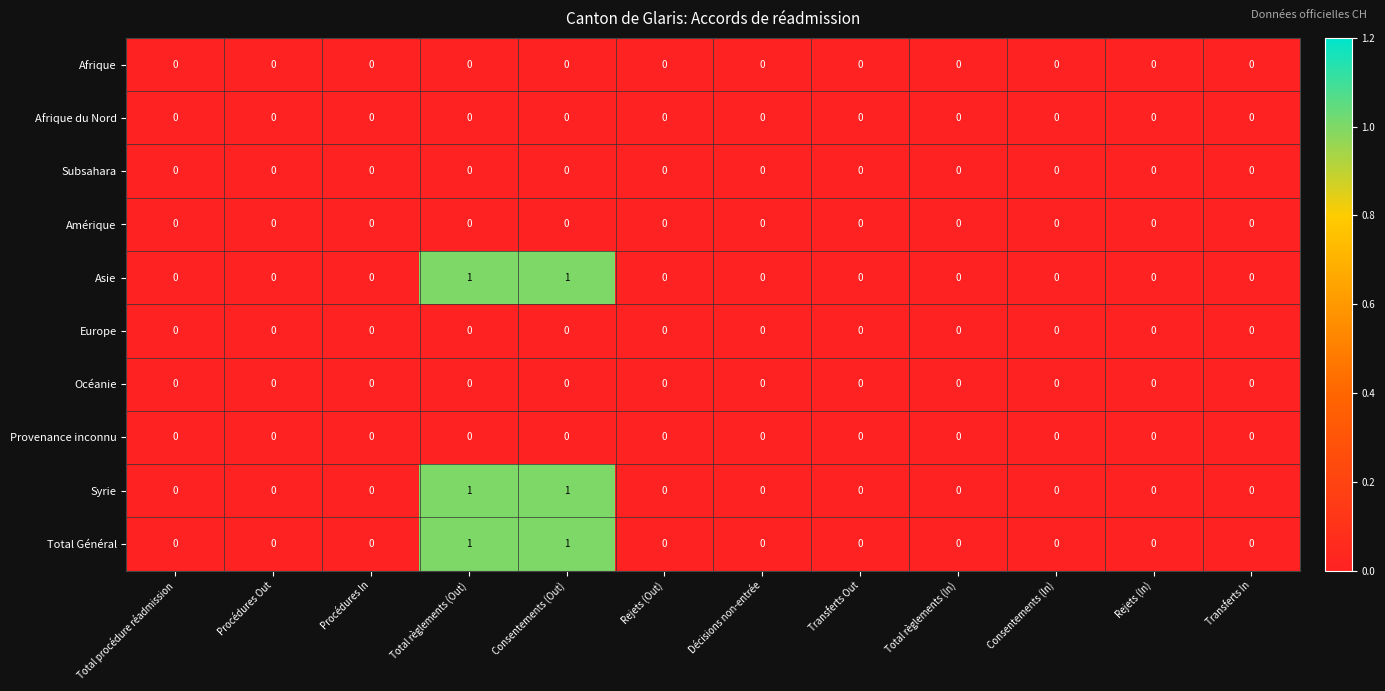

True or false: Asie has a value of 0 at Rejets (In).

True